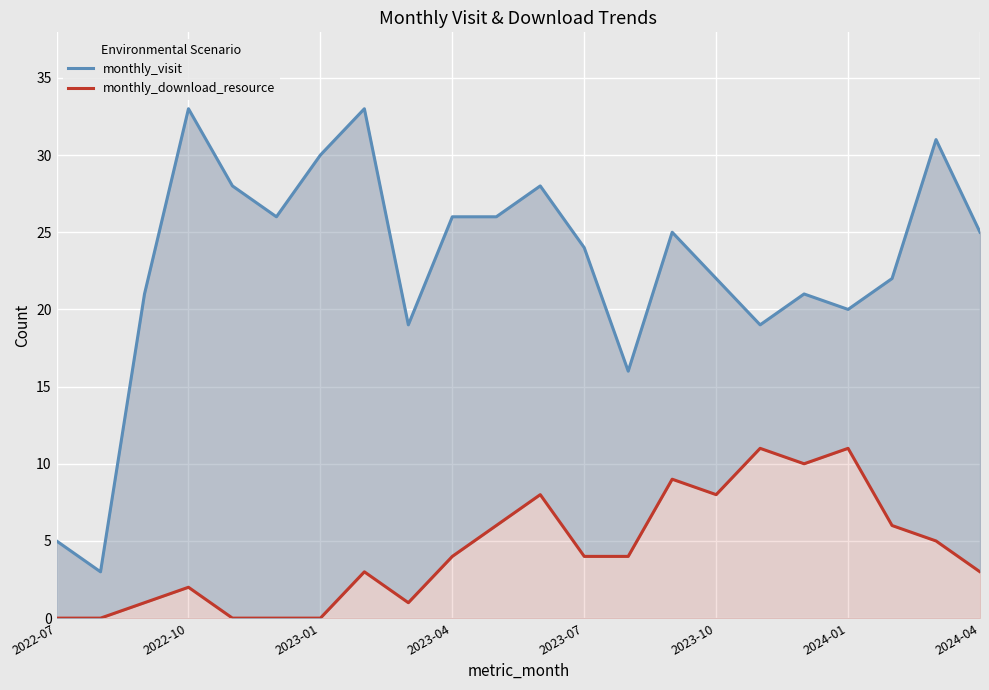

Rank the series by their maximum value, from highest to lowest.

monthly_visit, monthly_download_resource